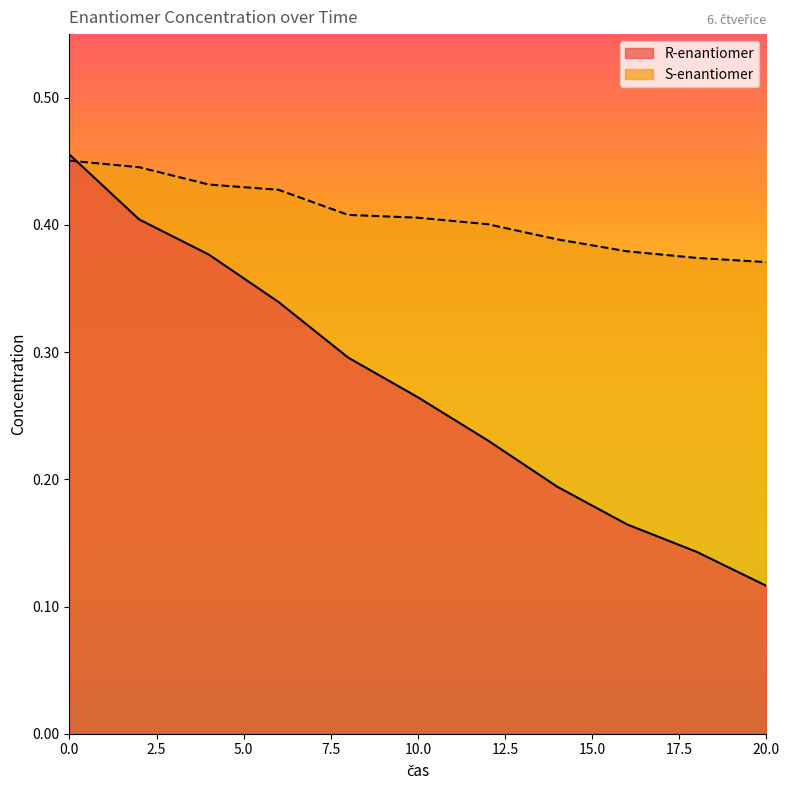

List the series in order of their overall mean, highest first.

S-enantiomer, R-enantiomer